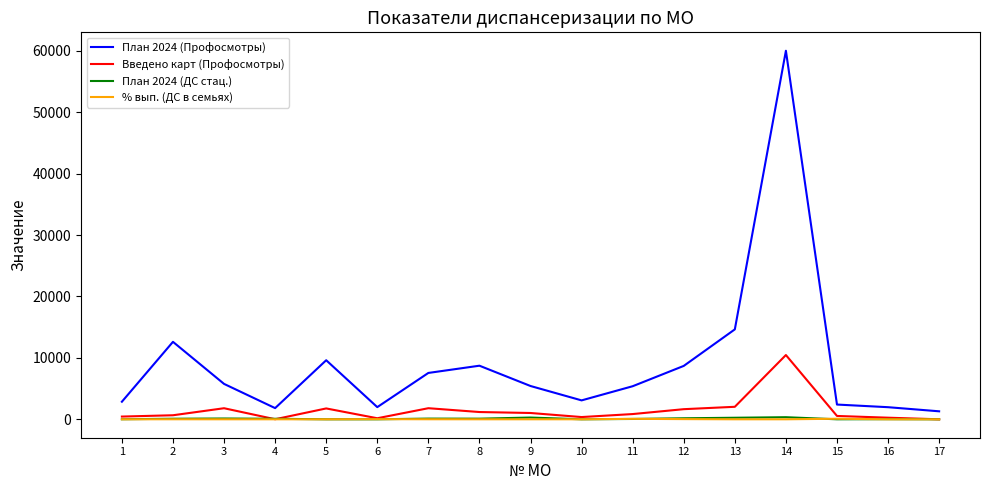

What value does the План 2024 (Профосмотры) series have at 2?

12611.0